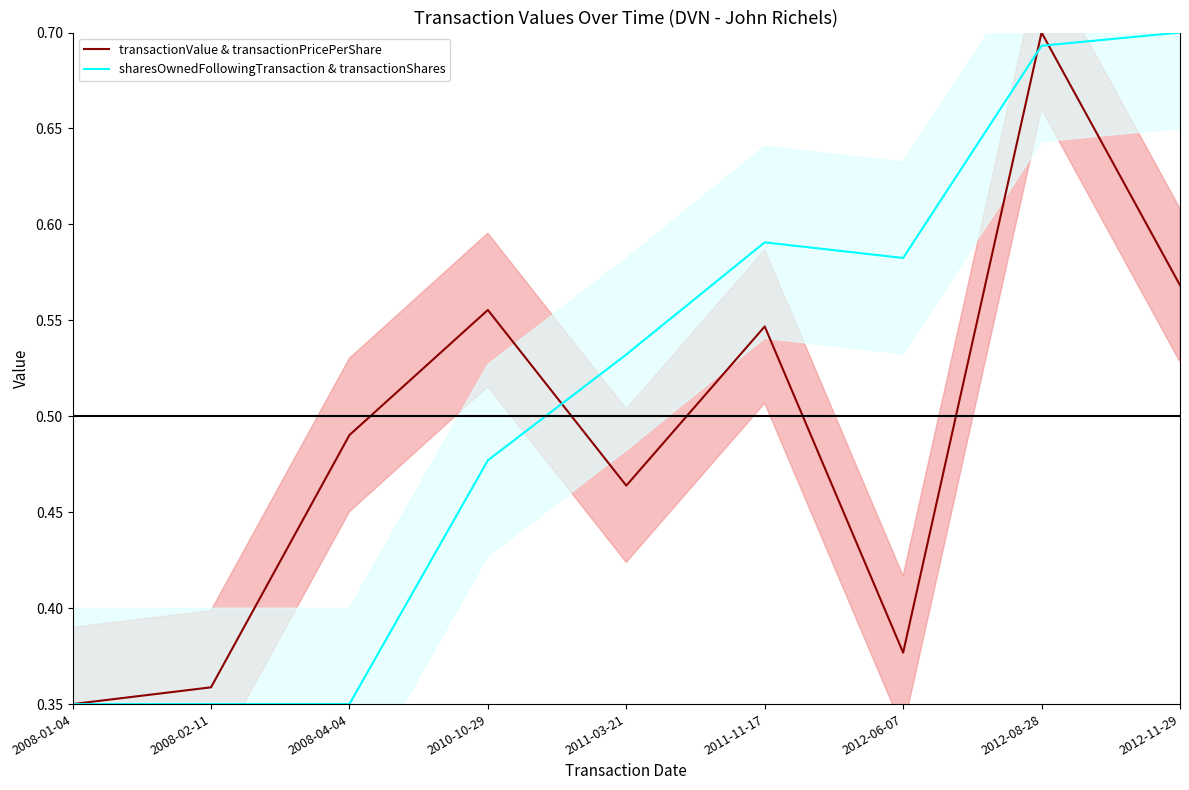

True or false: sharesOwnedFollowingTransaction & transactionShares and transactionValue & transactionPricePerShare intersect in this chart.

True